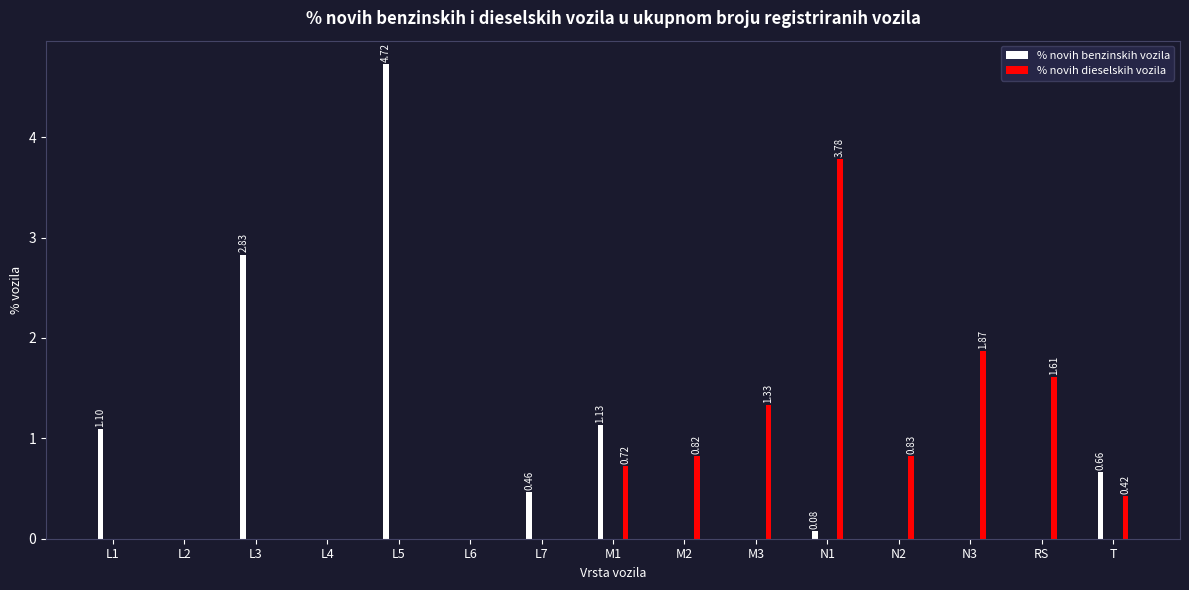

What is the label of the 7th bar from the left?

L7